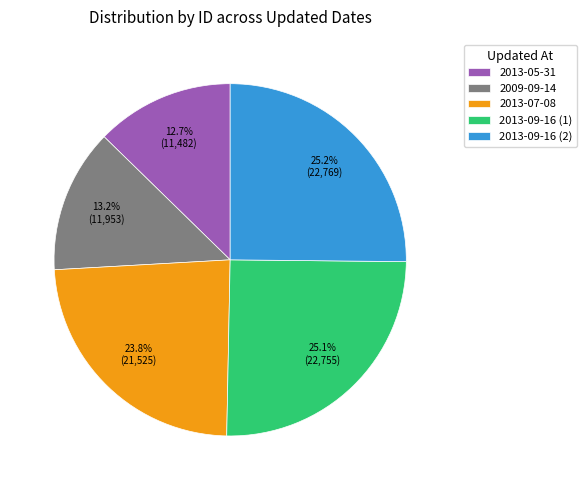

To the nearest percent, what percentage of the pie is 2013-07-08?

24%